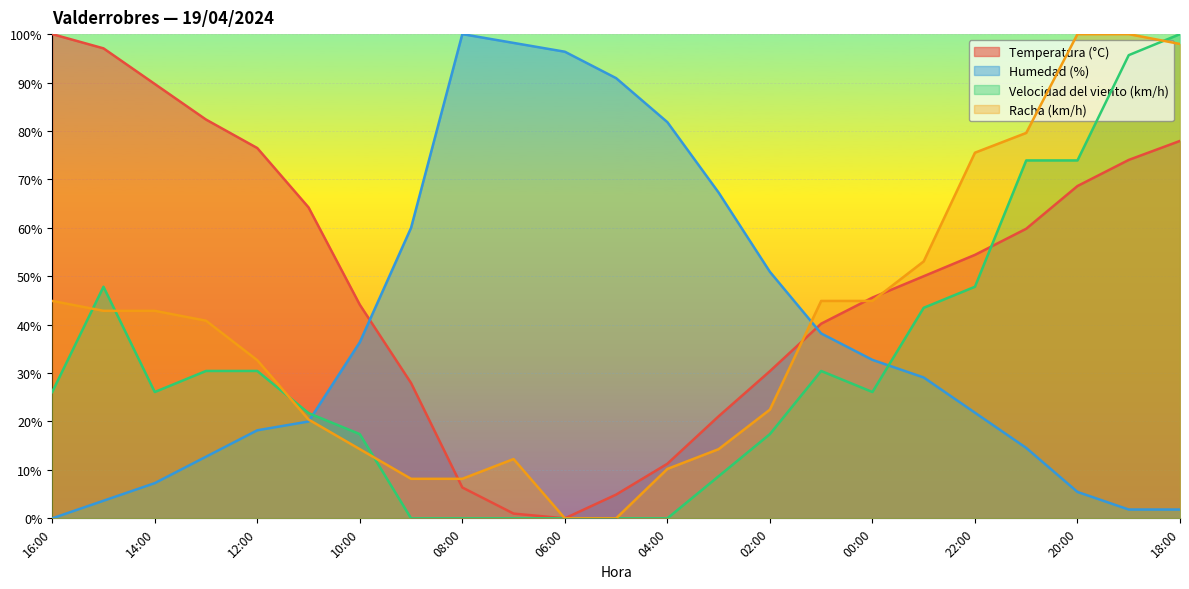

True or false: Velocidad del viento (km/h) has a value of 21.7 at 21:00.

False